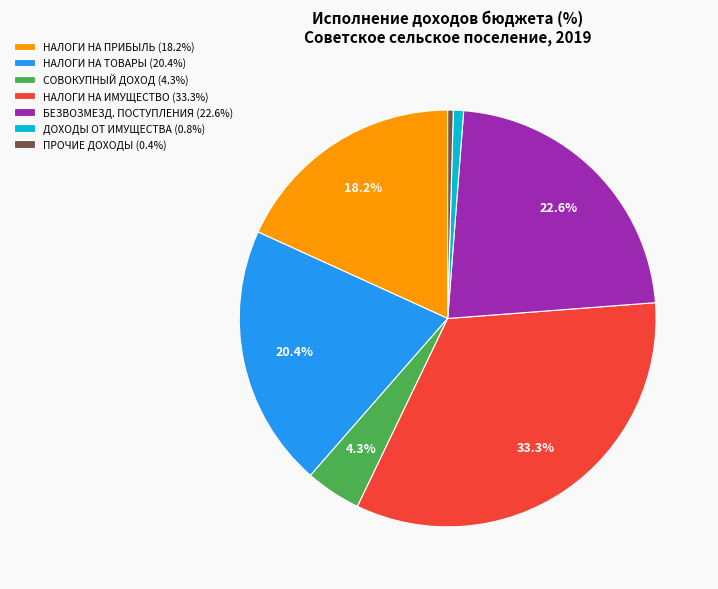

Between СОВОКУПНЫЙ ДОХОД (4.3%) and НАЛОГИ НА ТОВАРЫ (20.4%), which is larger?

НАЛОГИ НА ТОВАРЫ (20.4%)